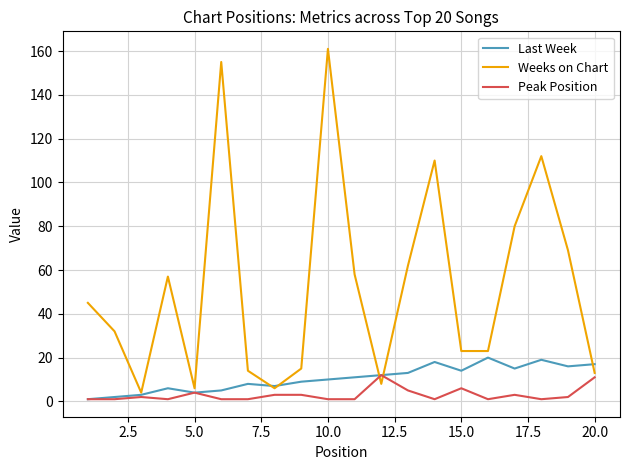

Which series has the widest spread of values?

Weeks on Chart